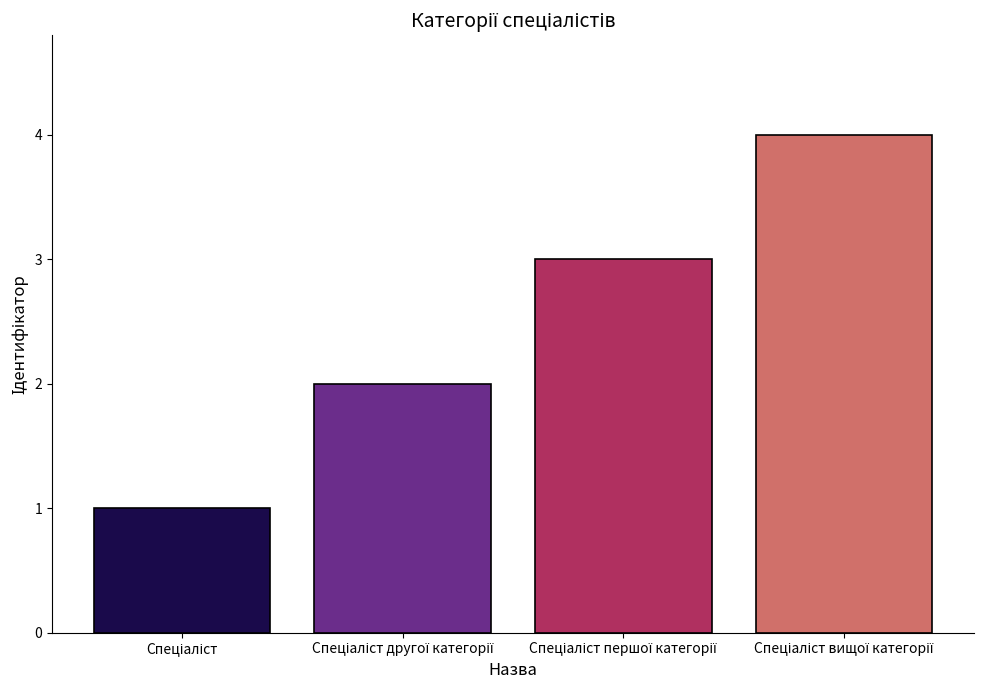

What is the difference between the maximum and minimum values?

3